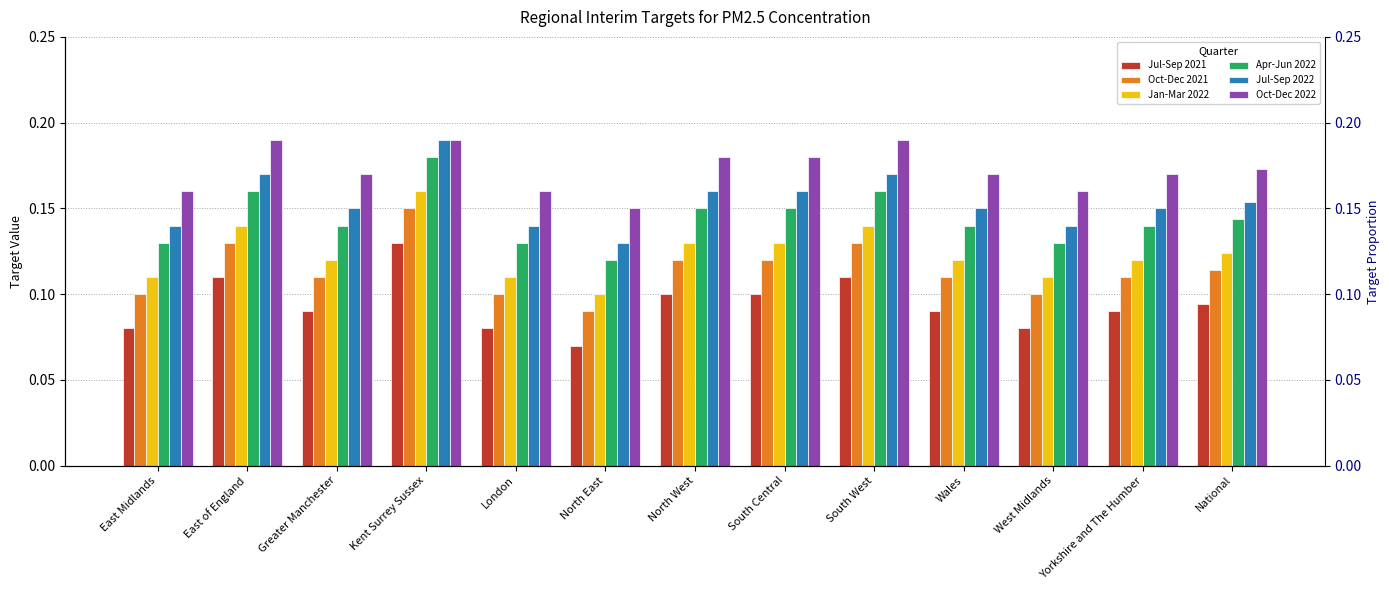

Which category has the highest value across all series?

Kent Surrey Sussex